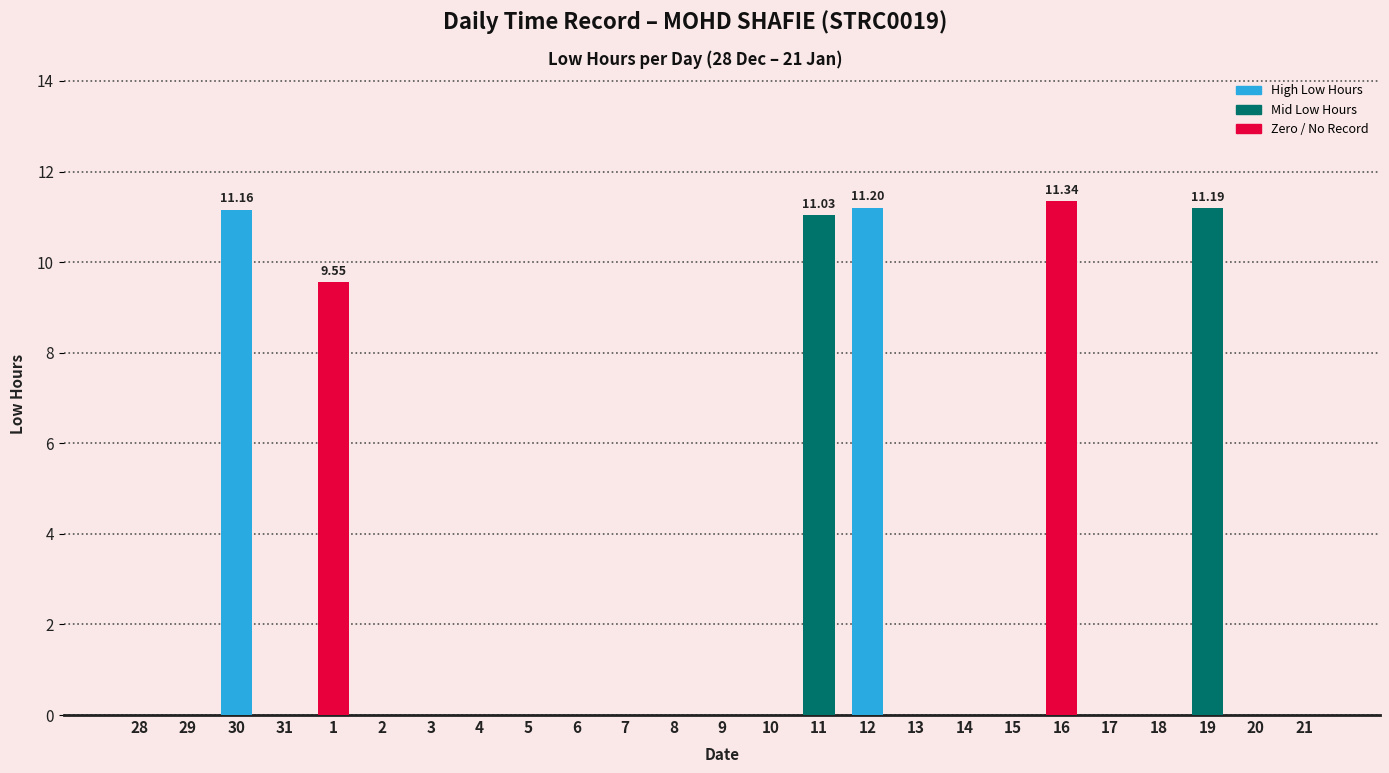

Reading right to left, transcribe all the data shown in this chart.

21=0.0	20=0.0	19=11.2	18=0.0	17=0.0	16=11.3	15=0.0	14=0.0	13=0.0	12=11.2	11=11.0	10=0.0	9=0.0	8=0.0	7=0.0	6=0.0	5=0.0	4=0.0	3=0.0	2=0.0	1=9.6	31=0.0	30=11.2	29=0.0	28=0.0